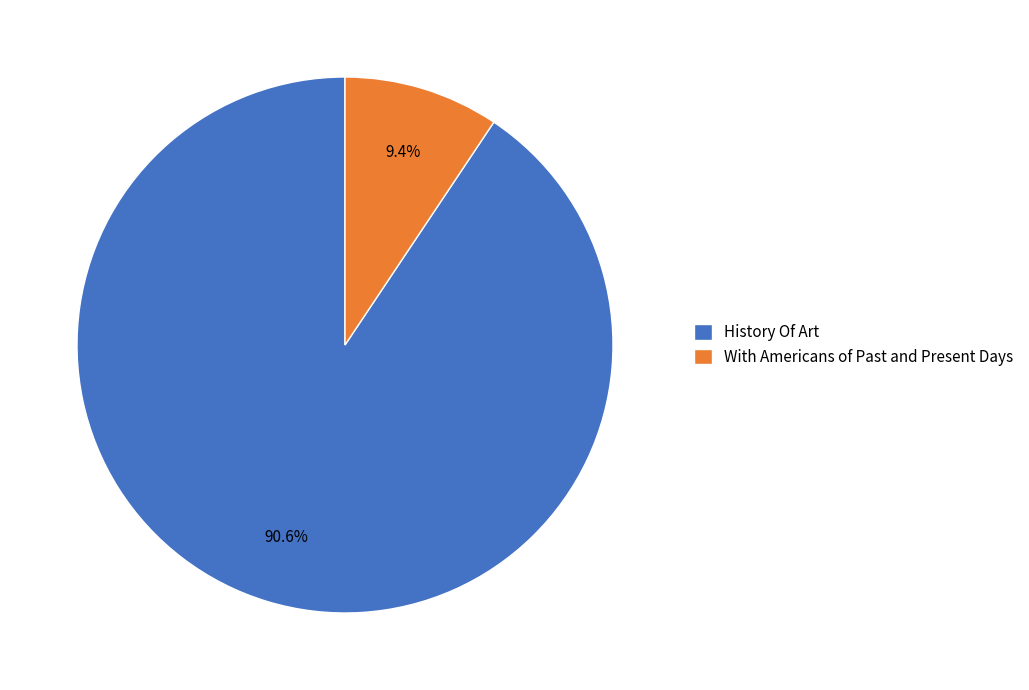

What percentage is the History Of Art slice, to the nearest percent?

91%